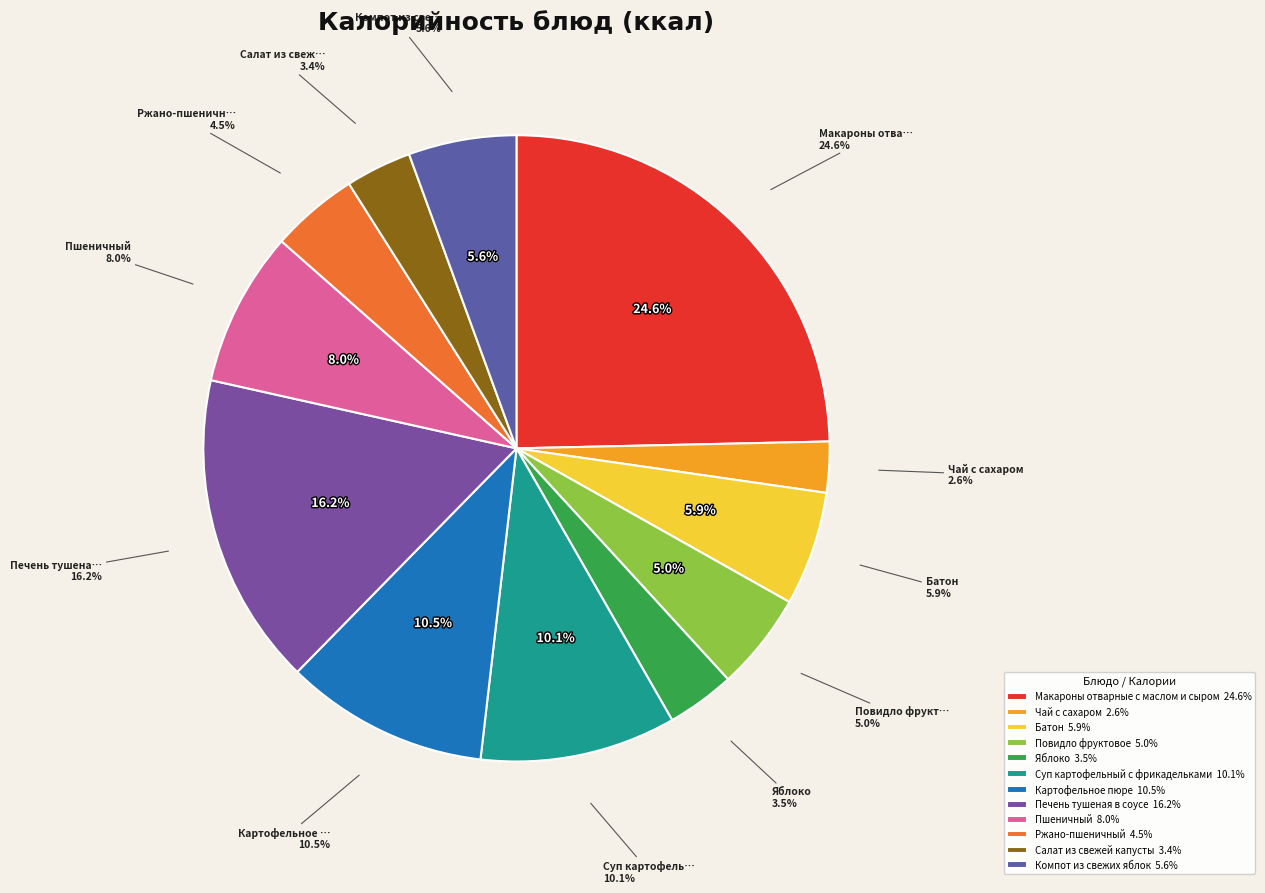

Count the number of slices in the pie.

12